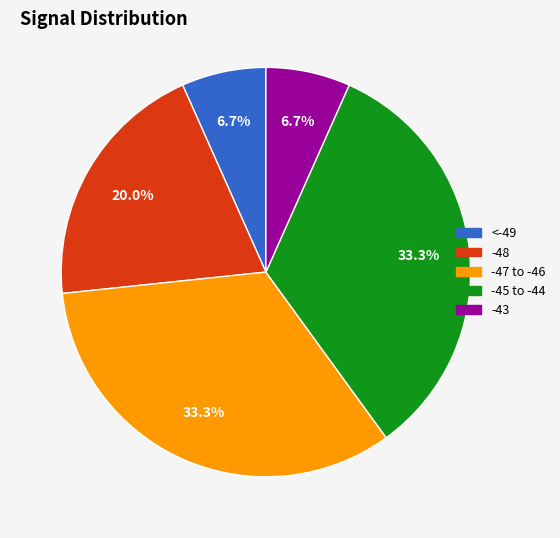

Is there any slice that represents more than half of the pie?

No